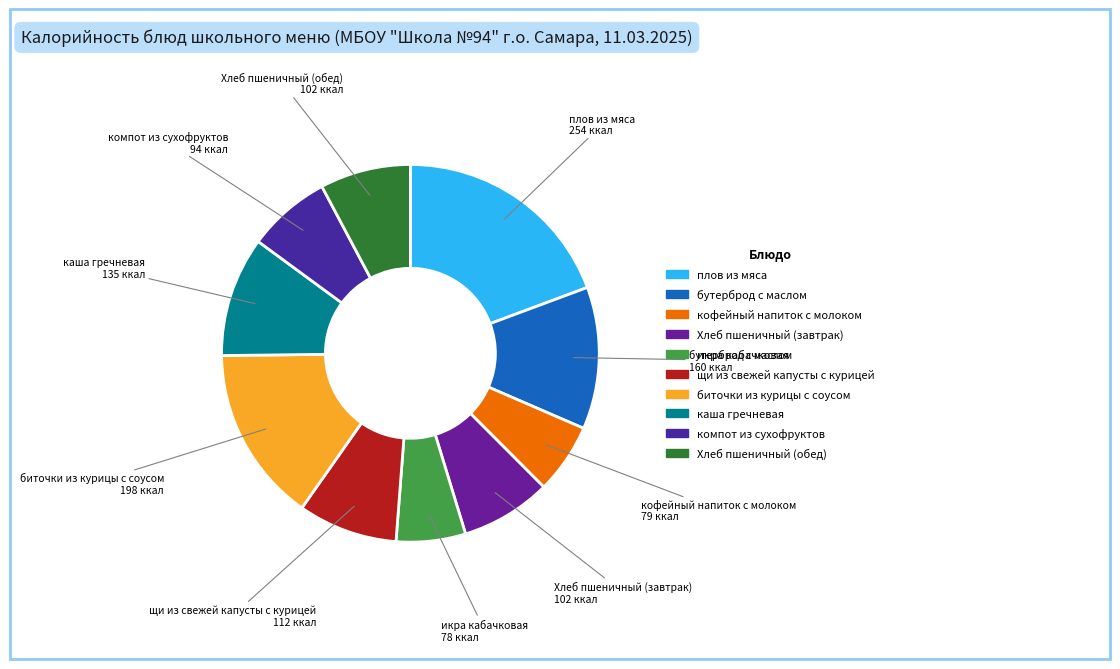

Is there a majority slice in this chart?

No